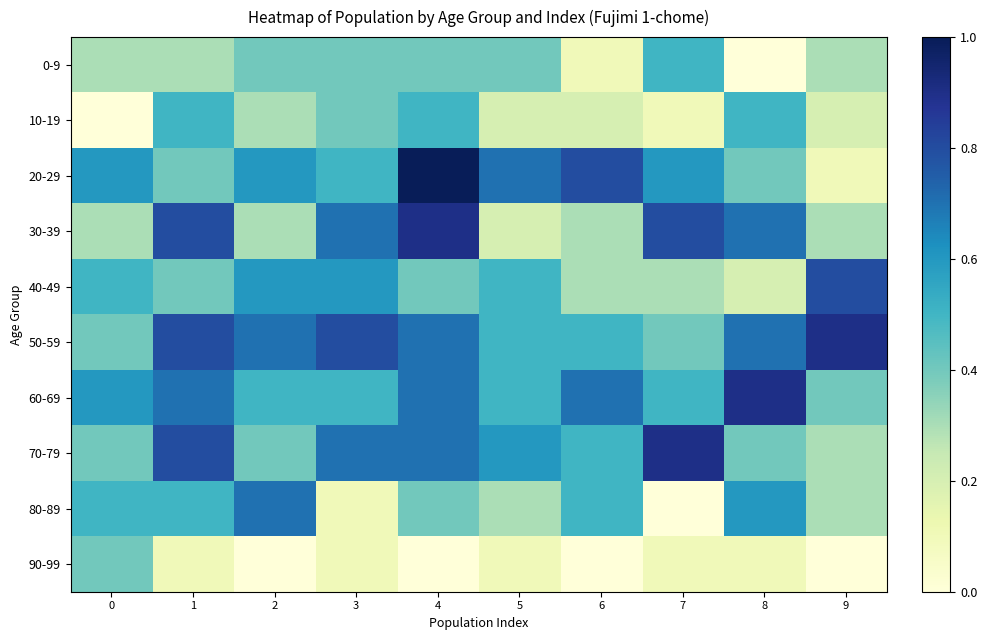

Which has a higher value, 6 or 3?

3